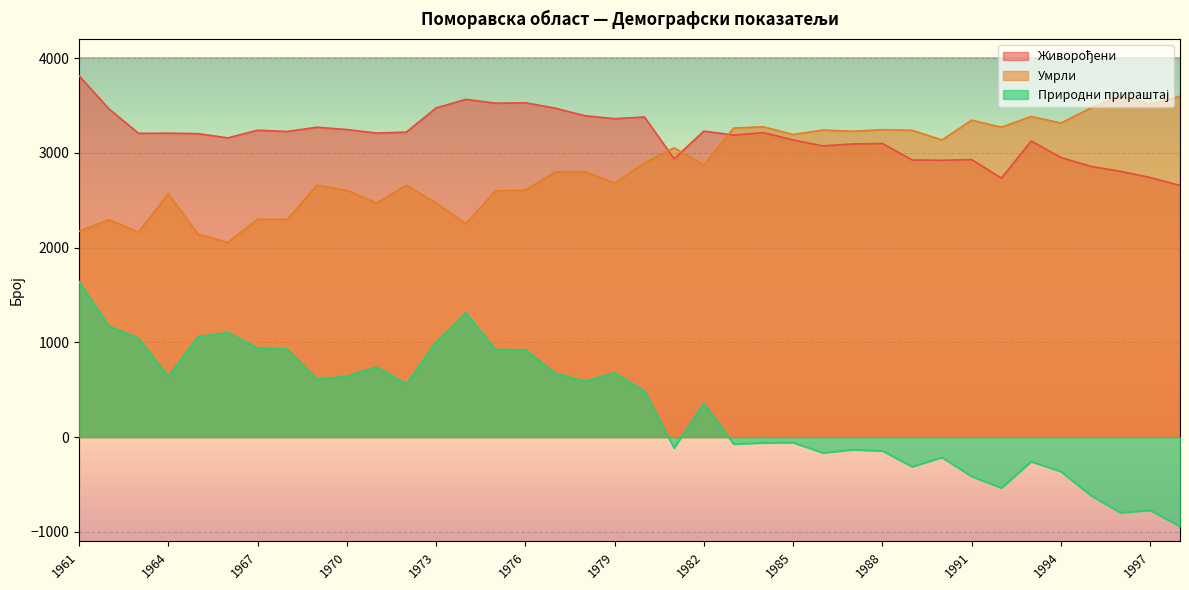

What is the maximum value shown in the chart?

3813